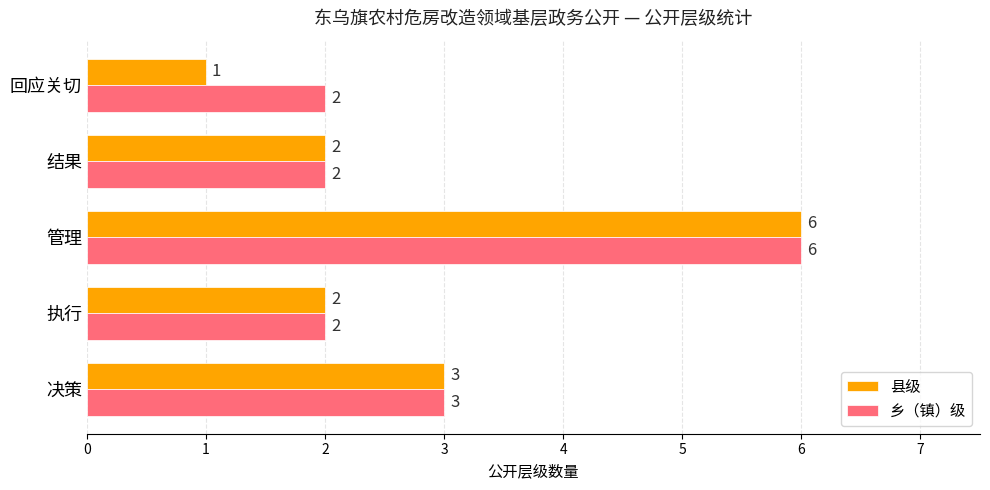

What is the highest value of the 乡（镇）级 series?

6